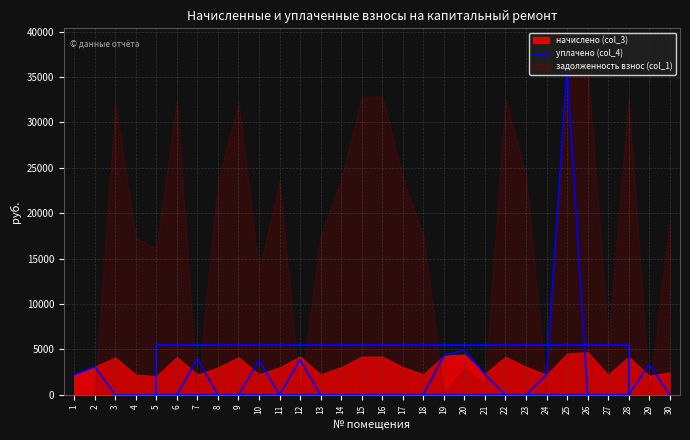

How many values are above zero?

12